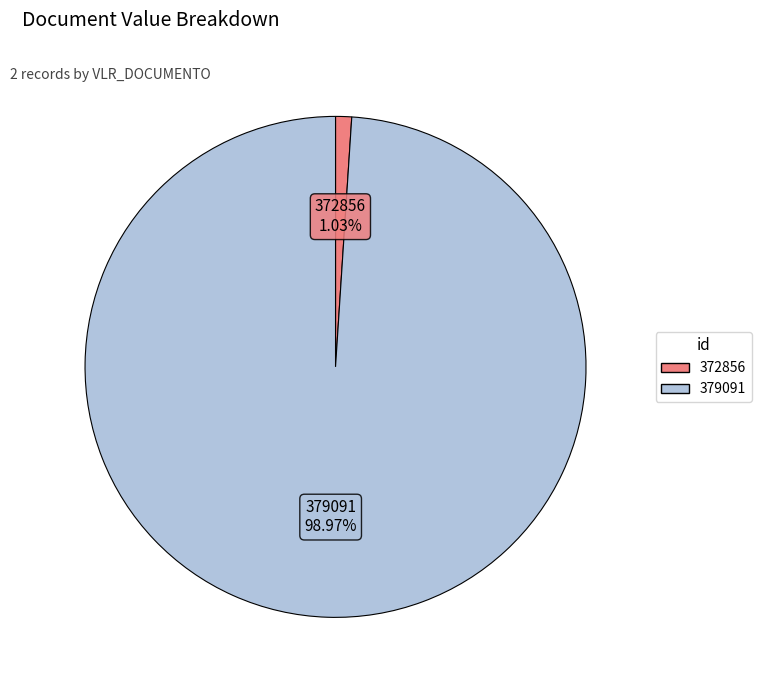

How many segments does this pie chart have?

2